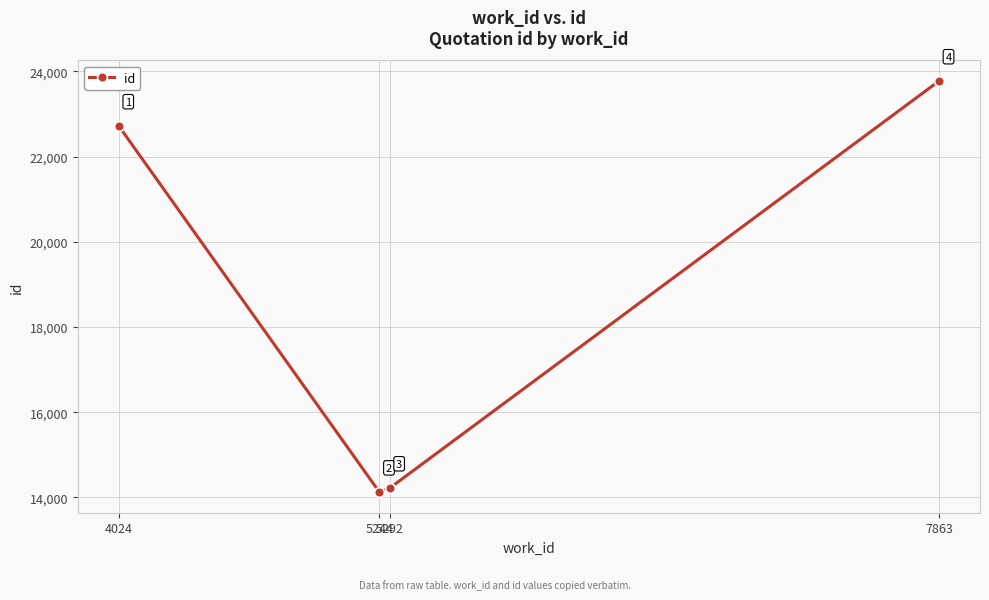

What is the smallest value displayed?

14122